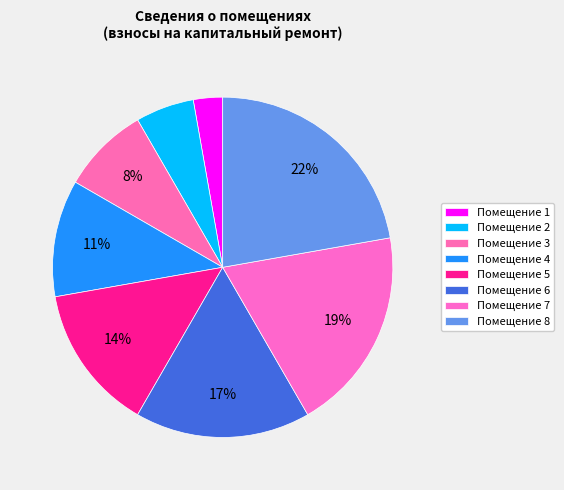

How many segments does this pie chart have?

8